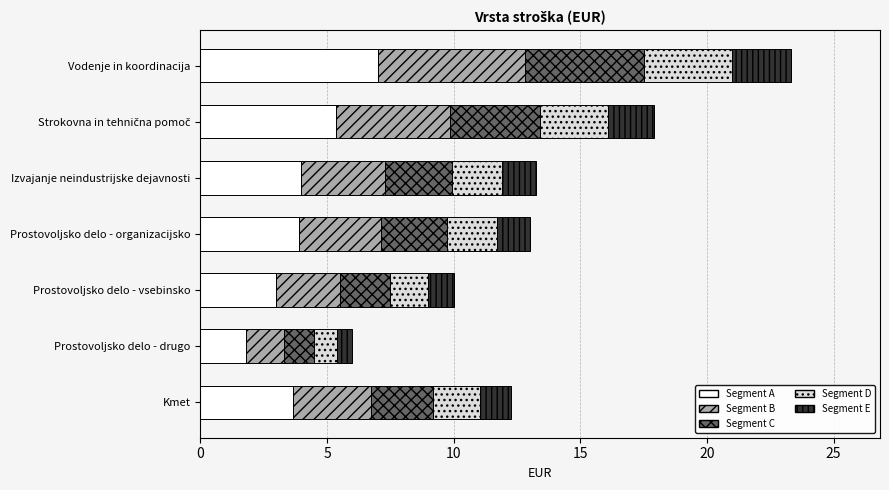

Which category has the lowest value in the Segment A series?

Prostovoljsko delo - drugo